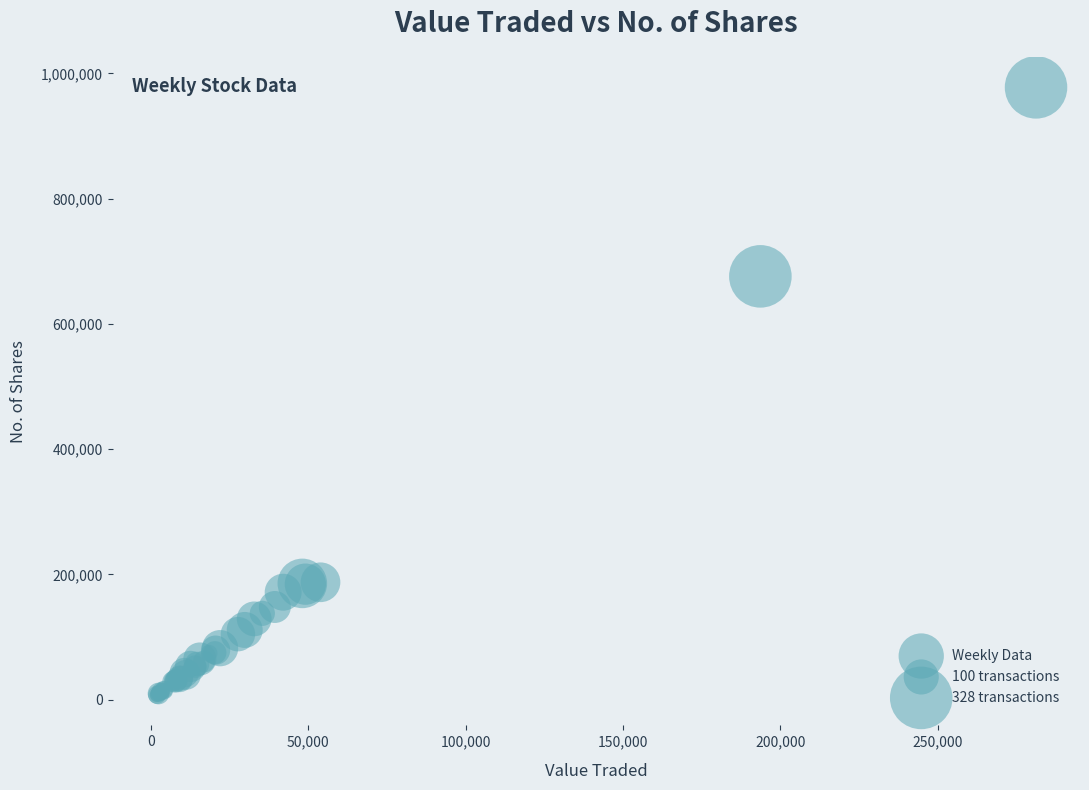

What Y value in the scatter plot is closest to 492557?

675899